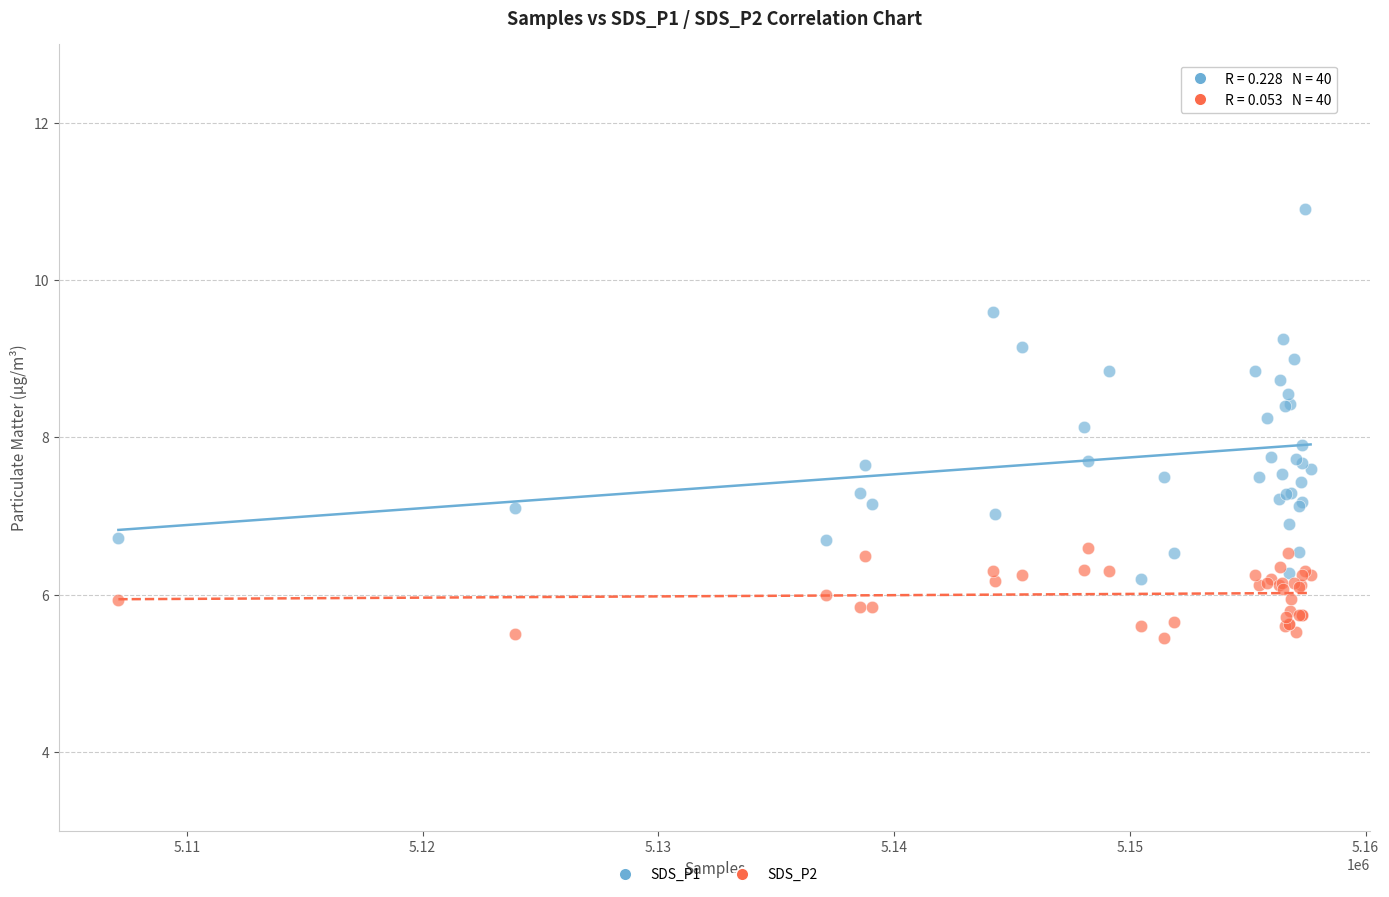

Which series contains the lowest Y value?

SDS_P2